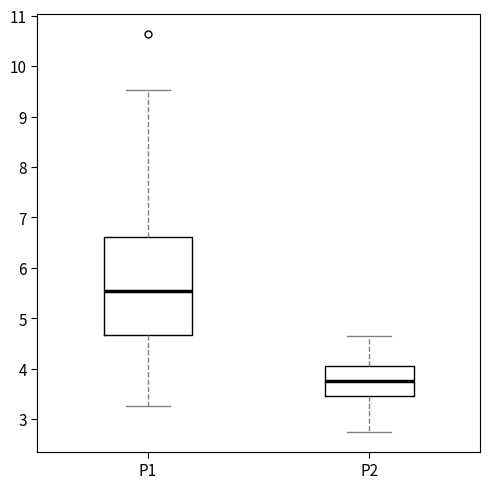

Reading left to right, read every box against the y-axis: the position of its median line, the range the box covers, and the ends of its whiskers. The values are not printed on the chart, so give them approximately, as read against the axis.

P1: median 5.6, box 4.7 to 6.6, whiskers 3.3 to 9.5
P2: median 3.8, box 3.5 to 4.1, whiskers 2.8 to 4.7